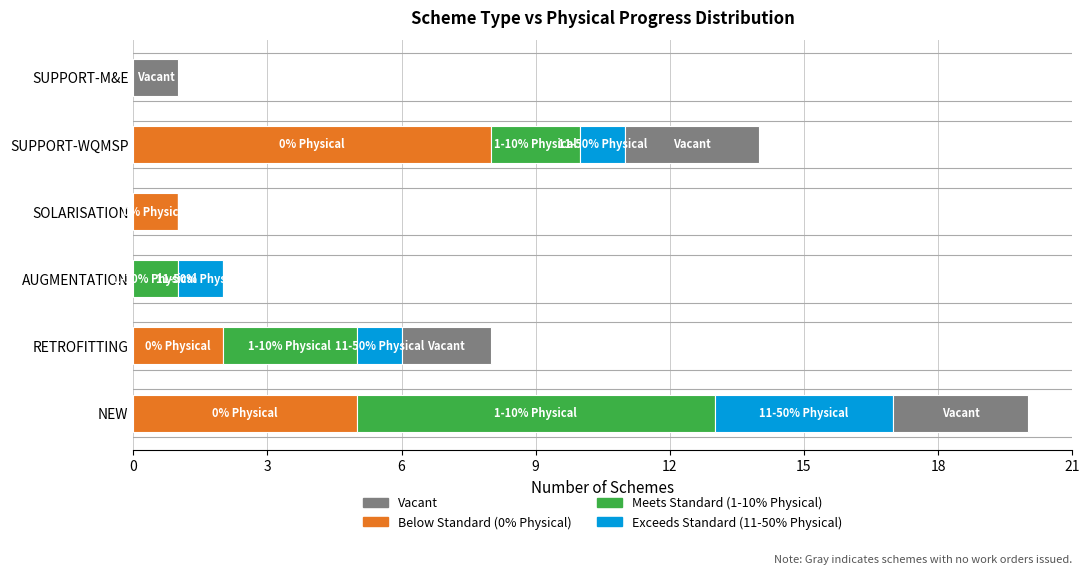

At which category is the sum across all series the highest?

NEW